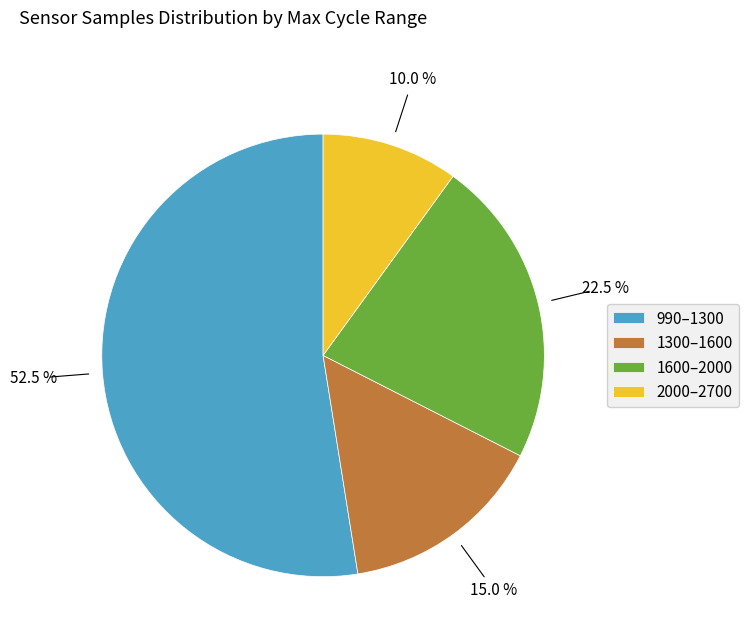

To the nearest percent, what is the average slice percentage?

25%